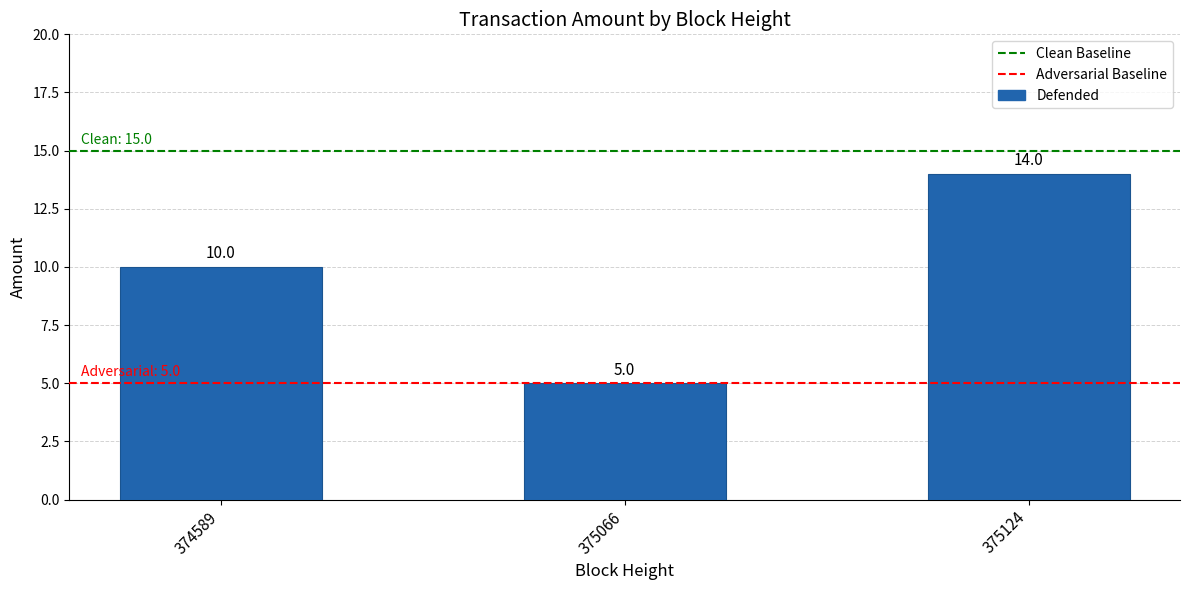

List the labels in order of value, smallest first.

375066, 374589, 375124